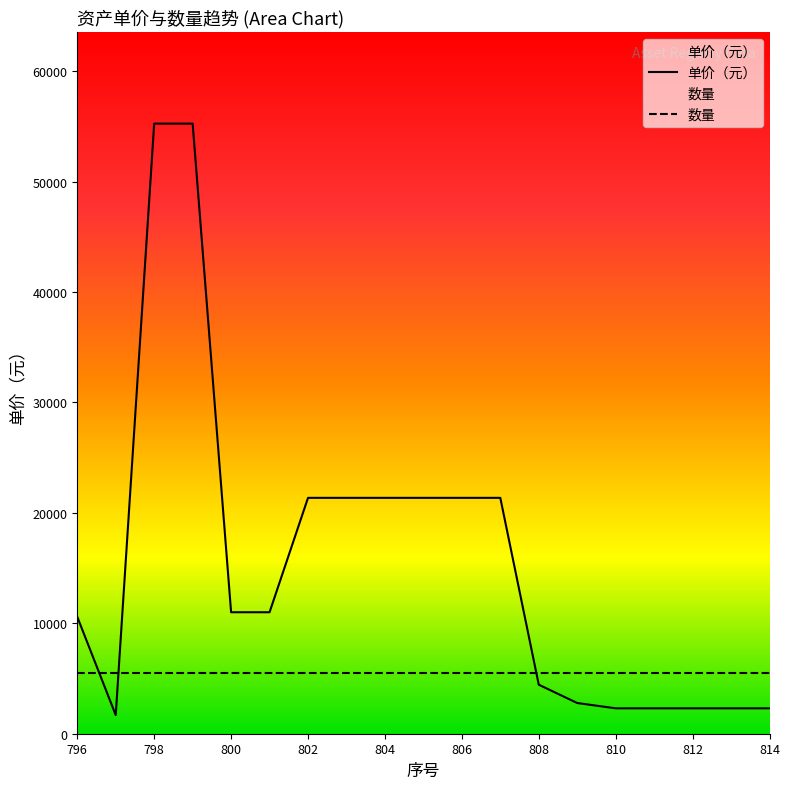

How many series are shown in this chart?

2